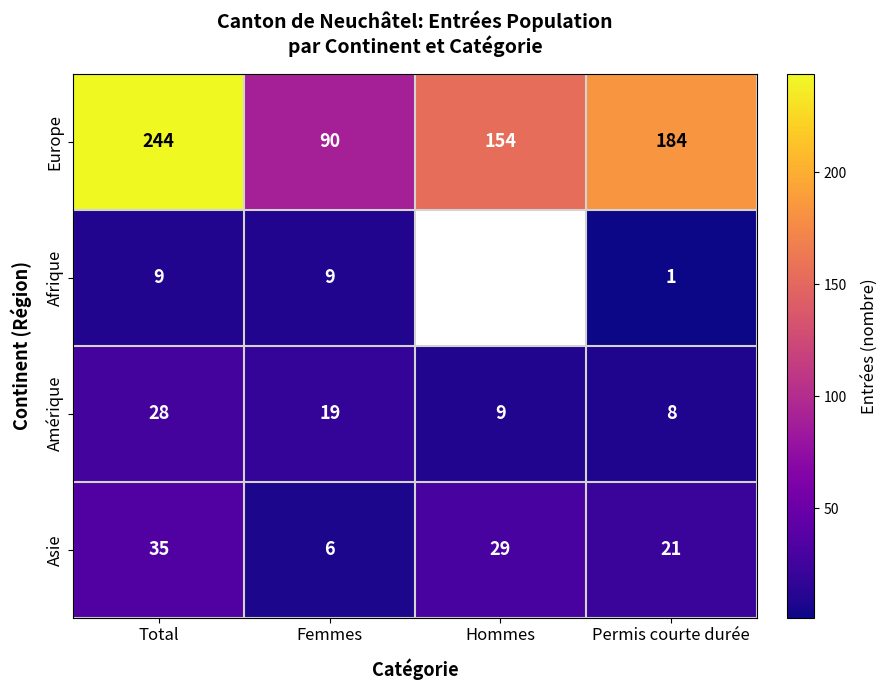

At which category does the chart reach its peak across all series?

Total